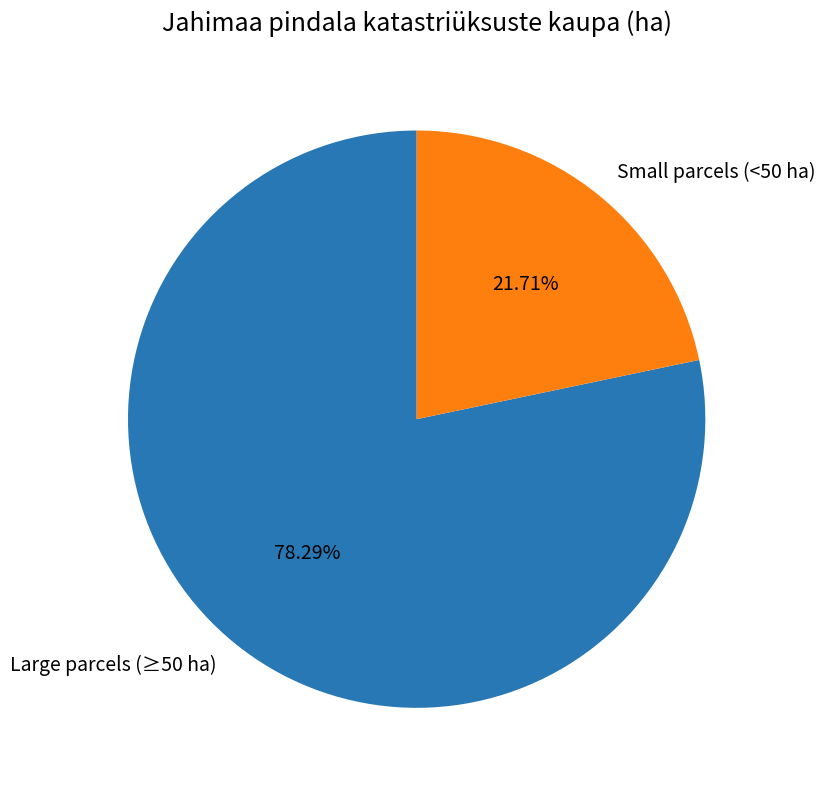

Is there any slice that represents more than half of the pie?

Yes